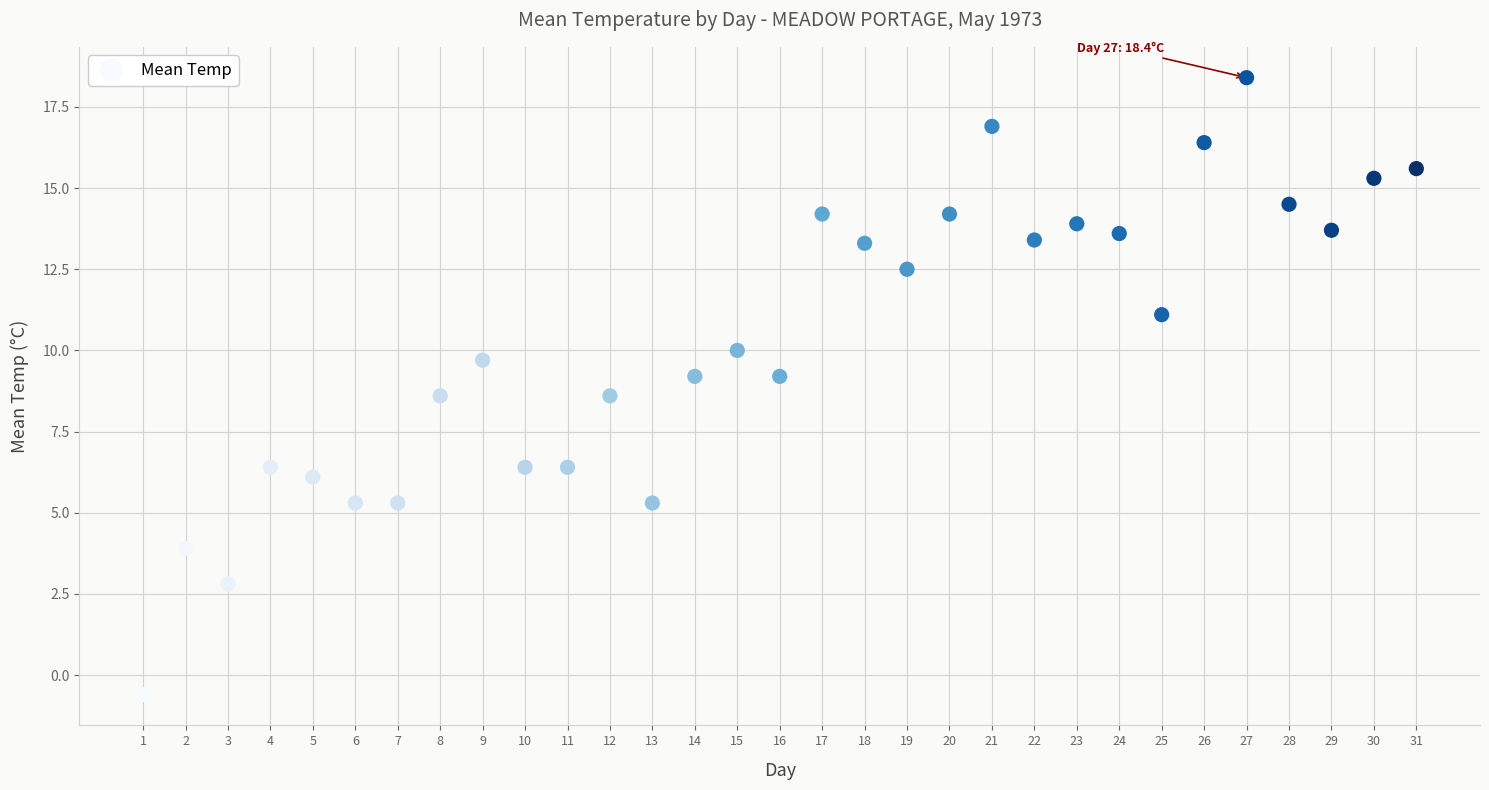

What is the range of X values (max minus min)?

30.0